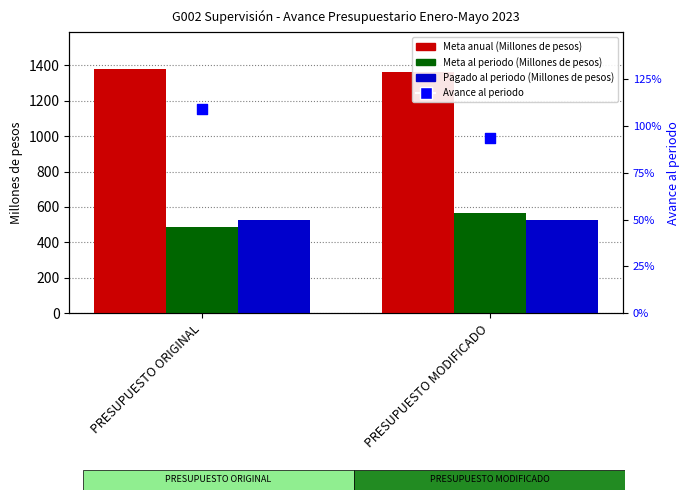

Which series has the widest spread of Y values?

Meta al periodo (Millones de pesos)